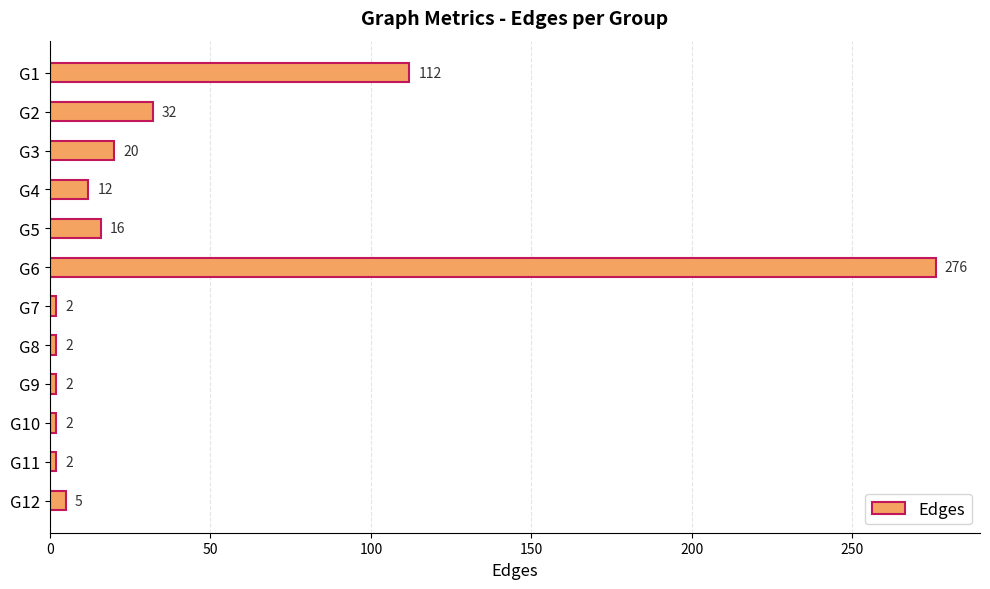

Which has a higher value, G6 or G9?

G6